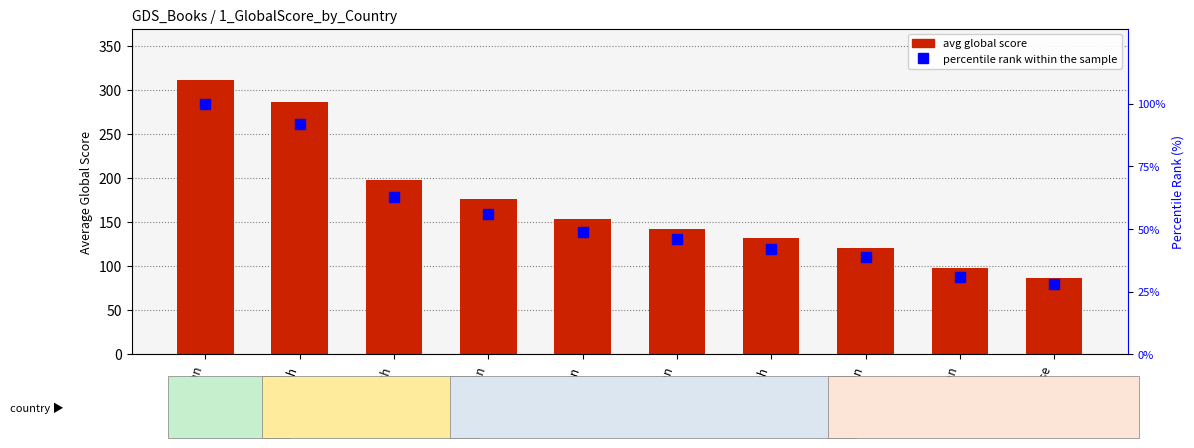

Where is avg global score nearest to the value 199?

French